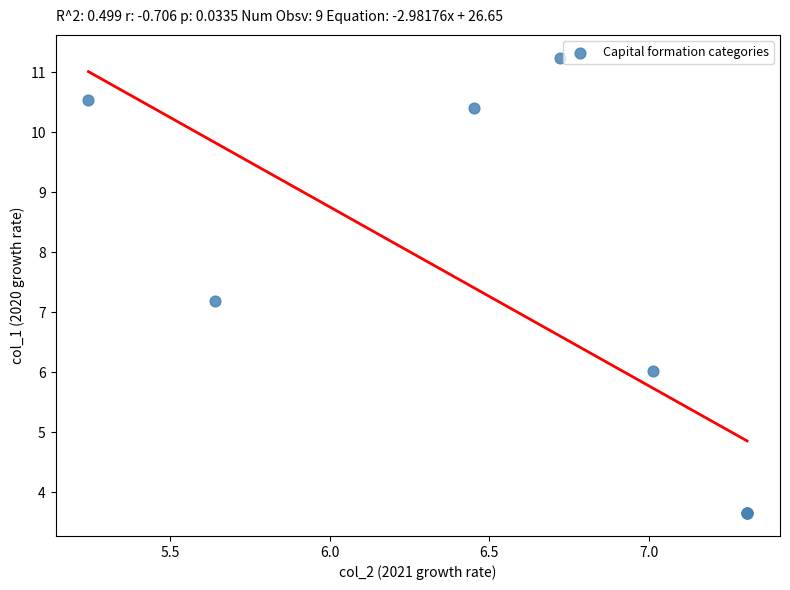

What Y value in the scatter plot is closest to 7?

7.2